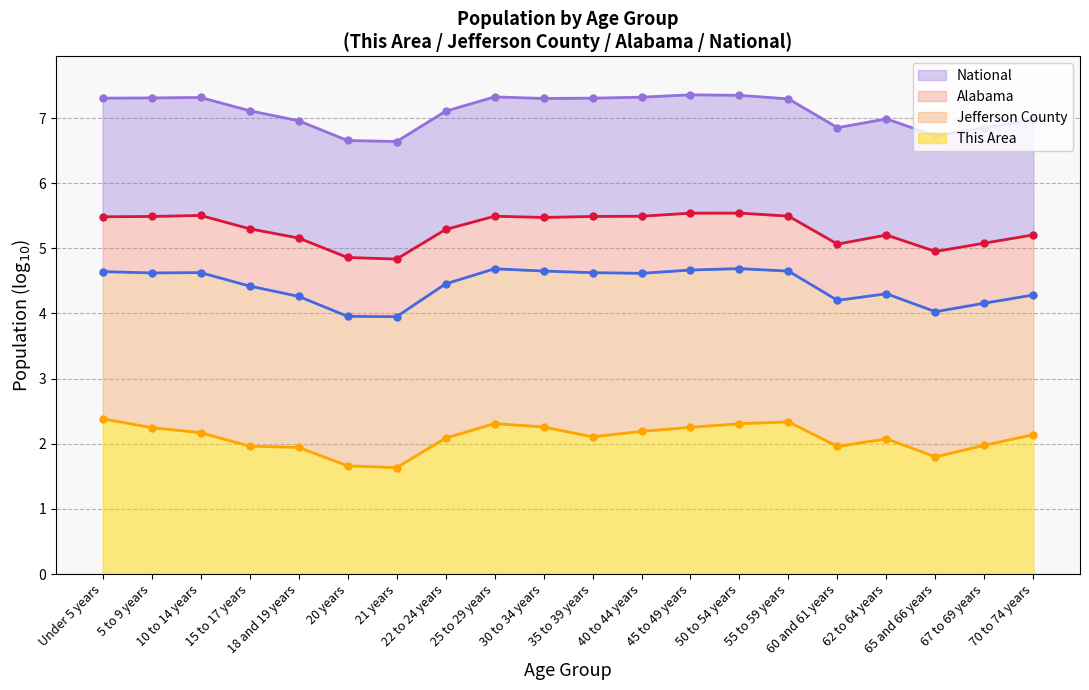

True or false: Jefferson County has a value of 4.5 at 22 to 24 years.

True